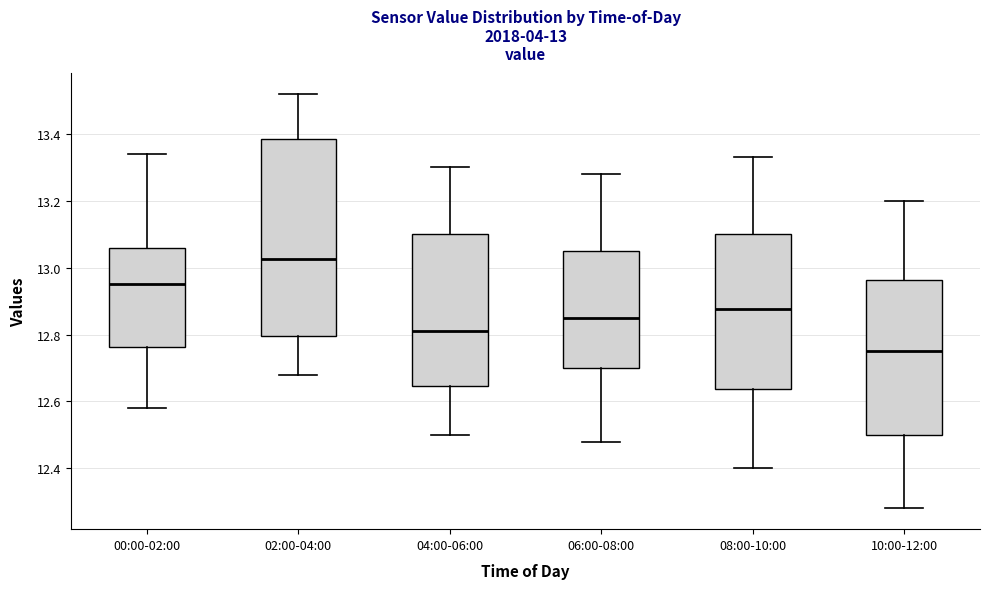

Which box's median line is the highest?

02:00-04:00